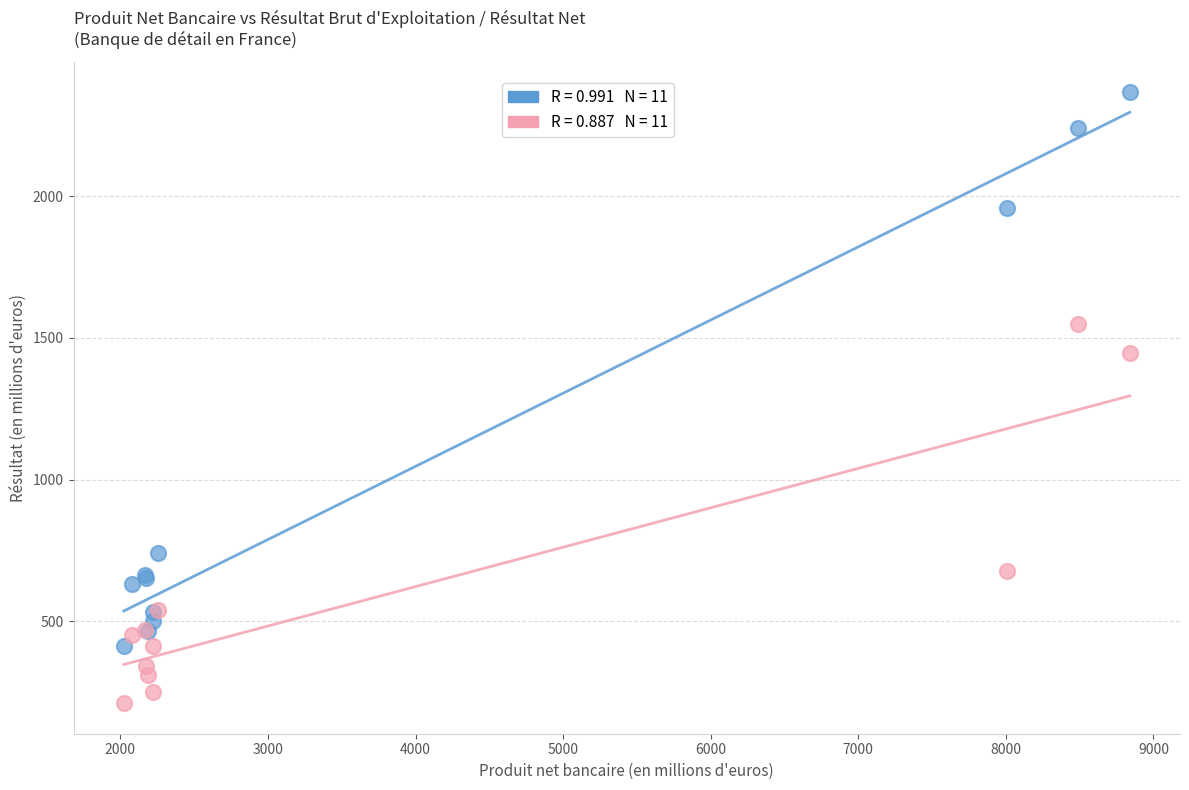

Across all series, what Y value is closest to 1289?

1445